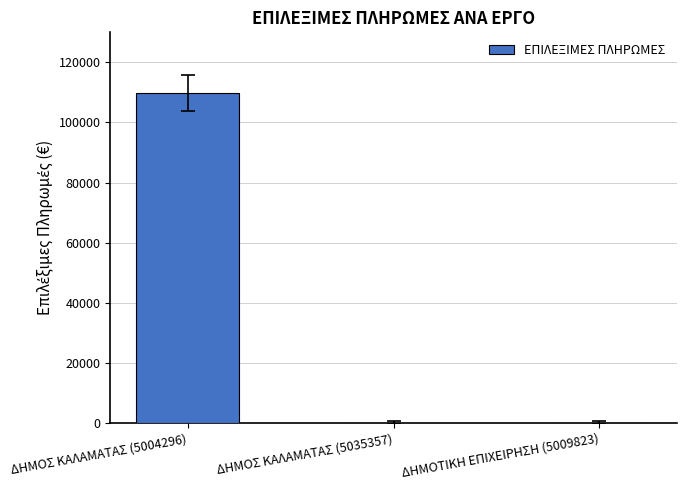

Which has a higher value, ΔΗΜΟΤΙΚΗ ΕΠΙΧΕΙΡΗΣΗ (5009823) or ΔΗΜΟΣ ΚΑΛΑΜΑΤΑΣ (5004296)?

ΔΗΜΟΣ ΚΑΛΑΜΑΤΑΣ (5004296)